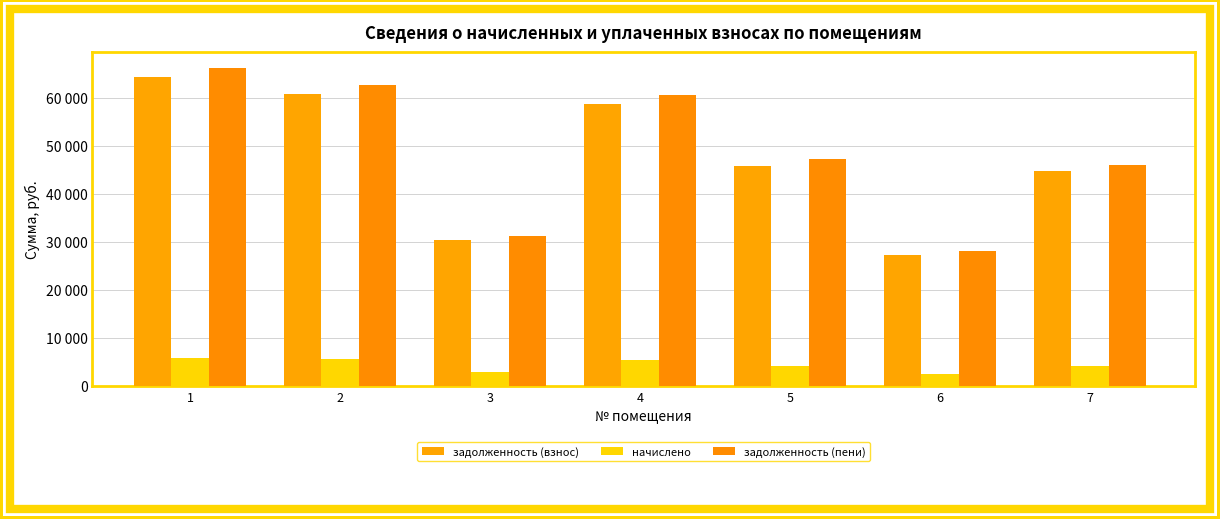

Reading left to right, transcribe all the data shown in this chart.

задолженность (взнос): 1=64279.8	2=60756.0	3=30378.0	4=58751.2	5=45749.3	6=27340.2	7=44655.7
начислено: 1=5903.6	2=5580.0	3=2790.0	4=5395.9	5=4201.7	6=2511.0	7=4101.3
задолженность (пени): 1=66247.7	2=62616.0	3=31308.0	4=60549.8	5=47149.9	6=28177.2	7=46022.8